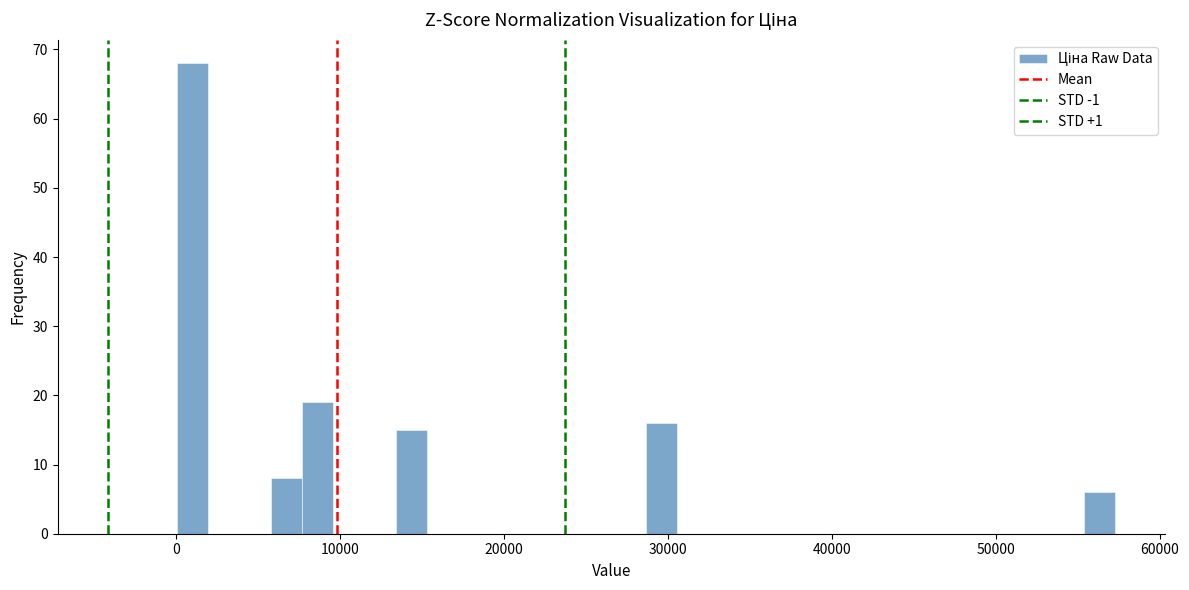

Around what value on the x-axis is the tallest bar? Give the approximate position of its centre, as read against the axis.

1000